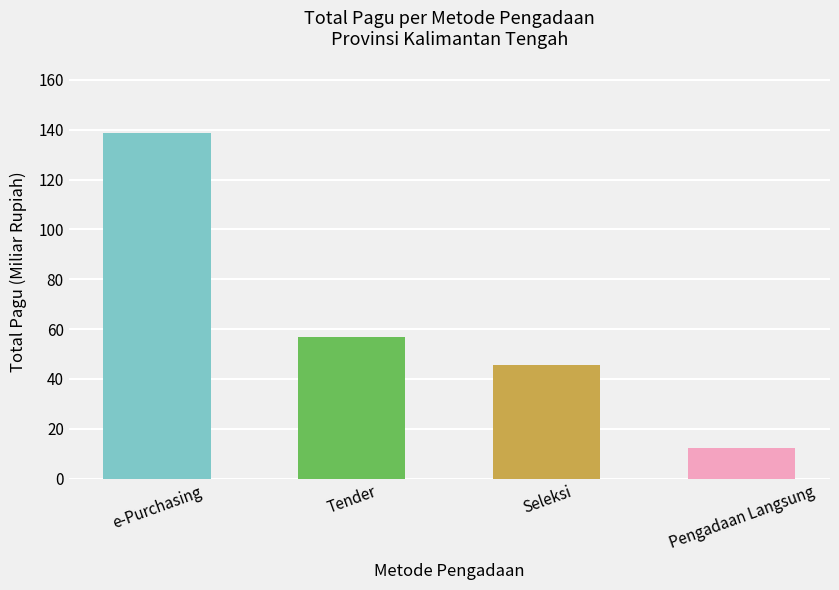

Are the bars grouped side by side (vs. stacked)?

No